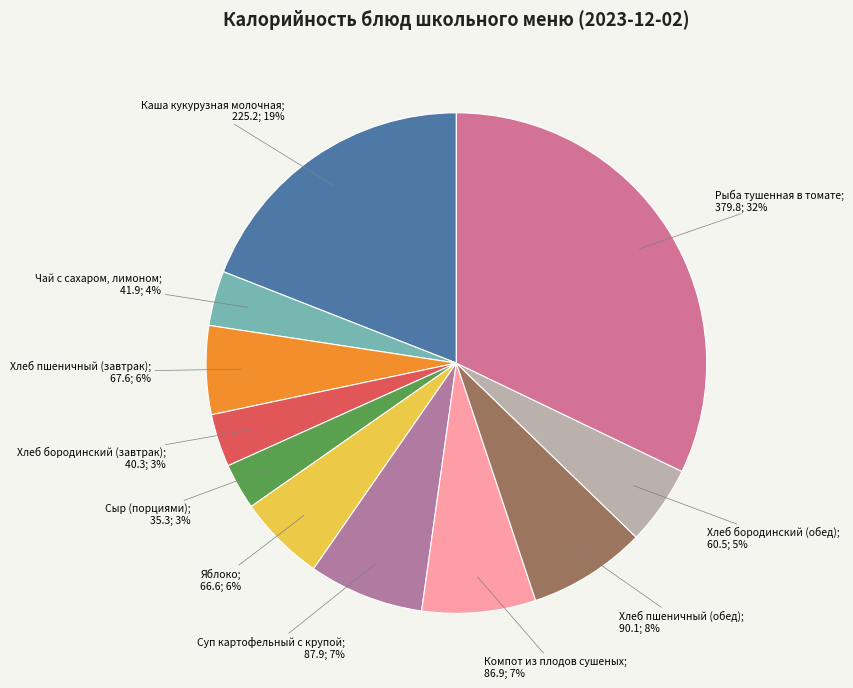

Count the number of slices in the pie.

11